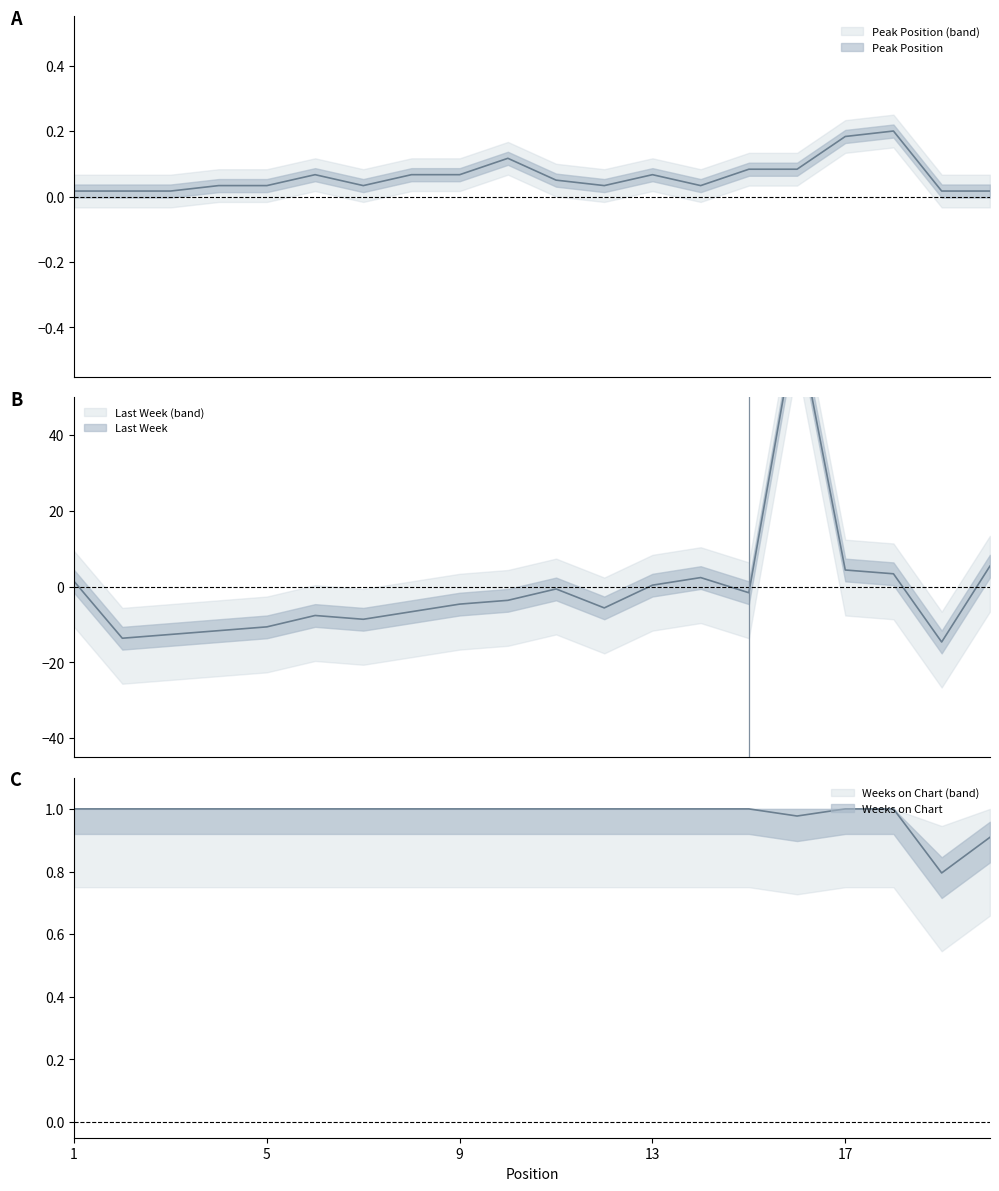

How many values in Last Week are below zero?

13